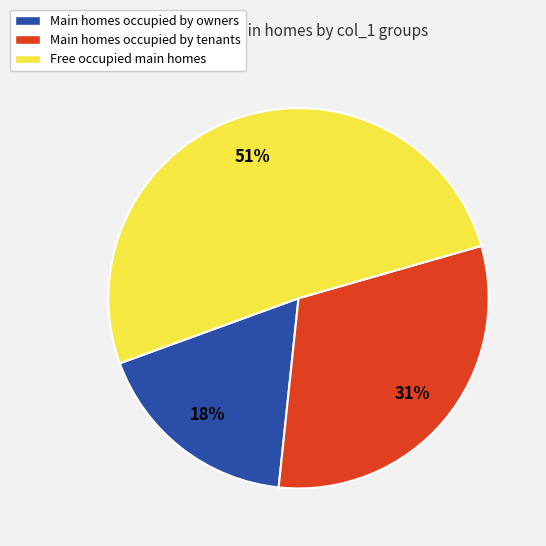

What is the smallest slice in the pie chart?

Main homes occupied by owners